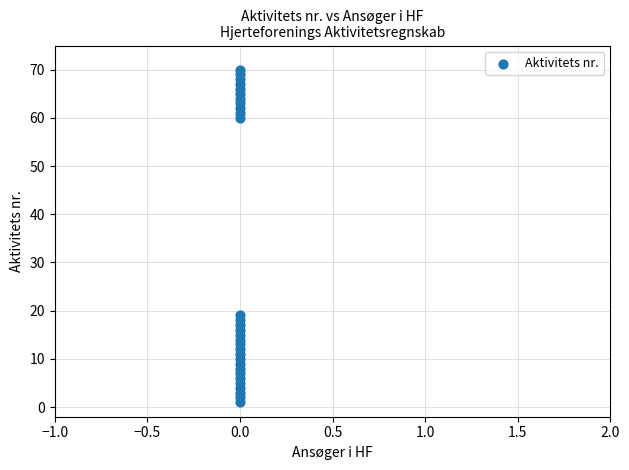

What Y value in the scatter plot is closest to 35?

19